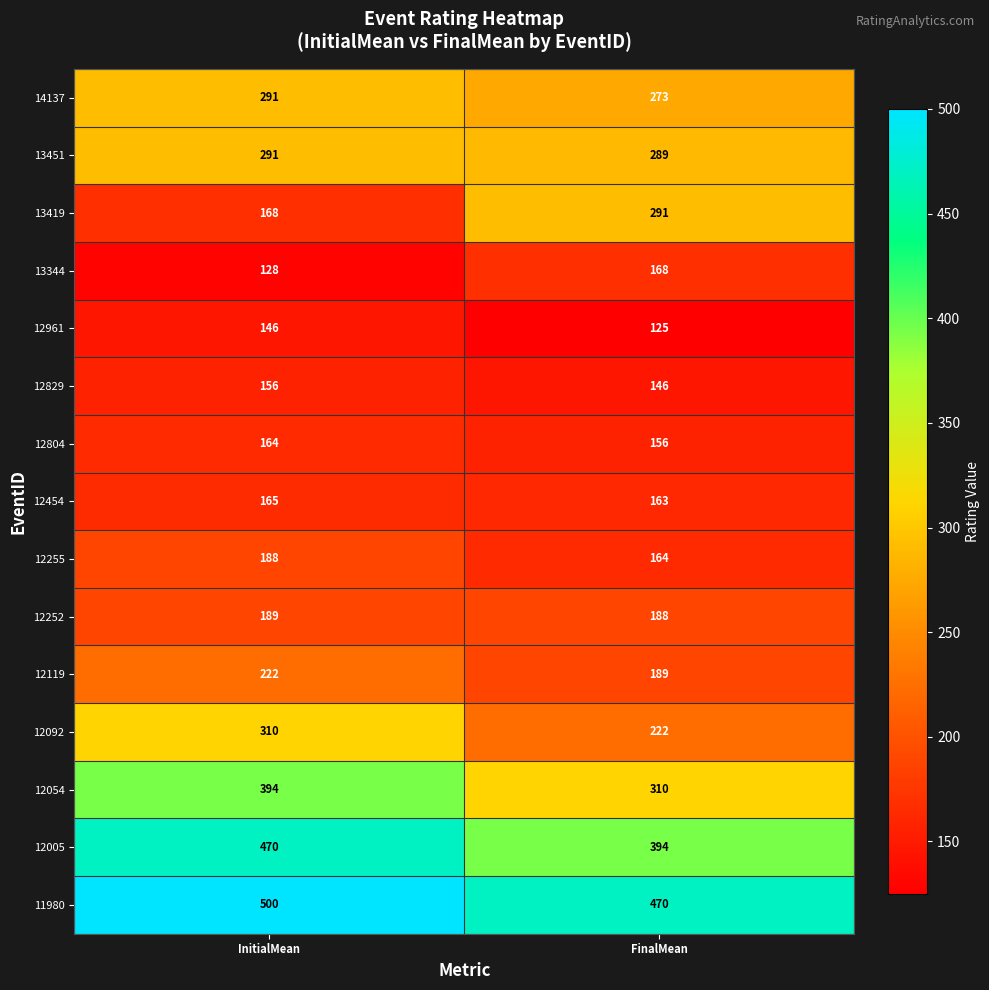

Which series has the widest spread of values?

13419